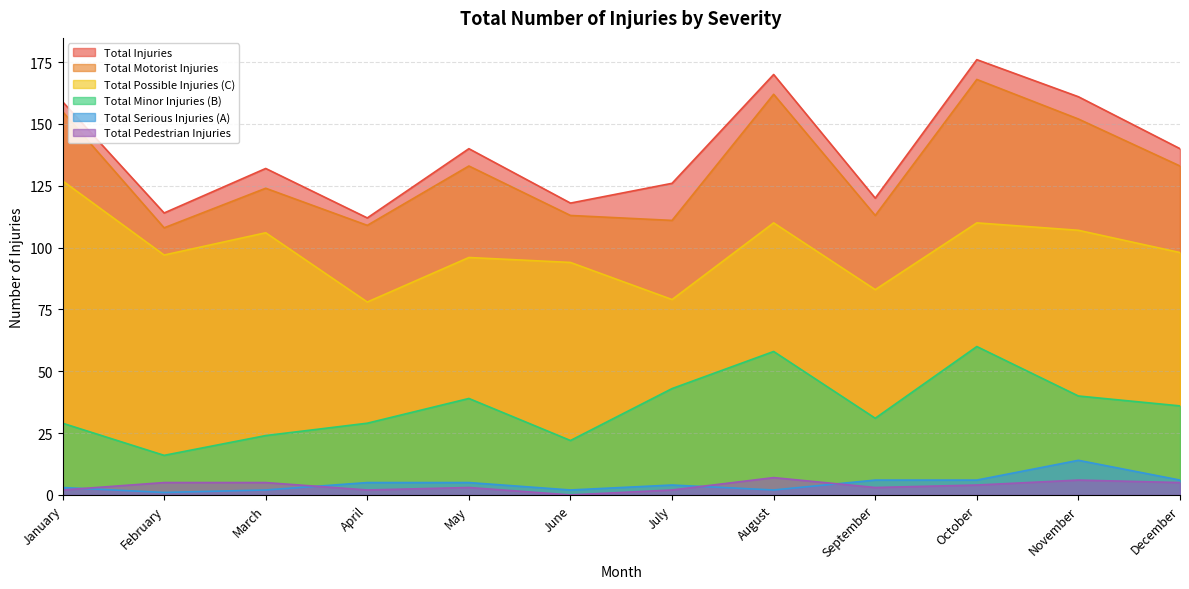

What is the spread (max minus min) of values at October?

172